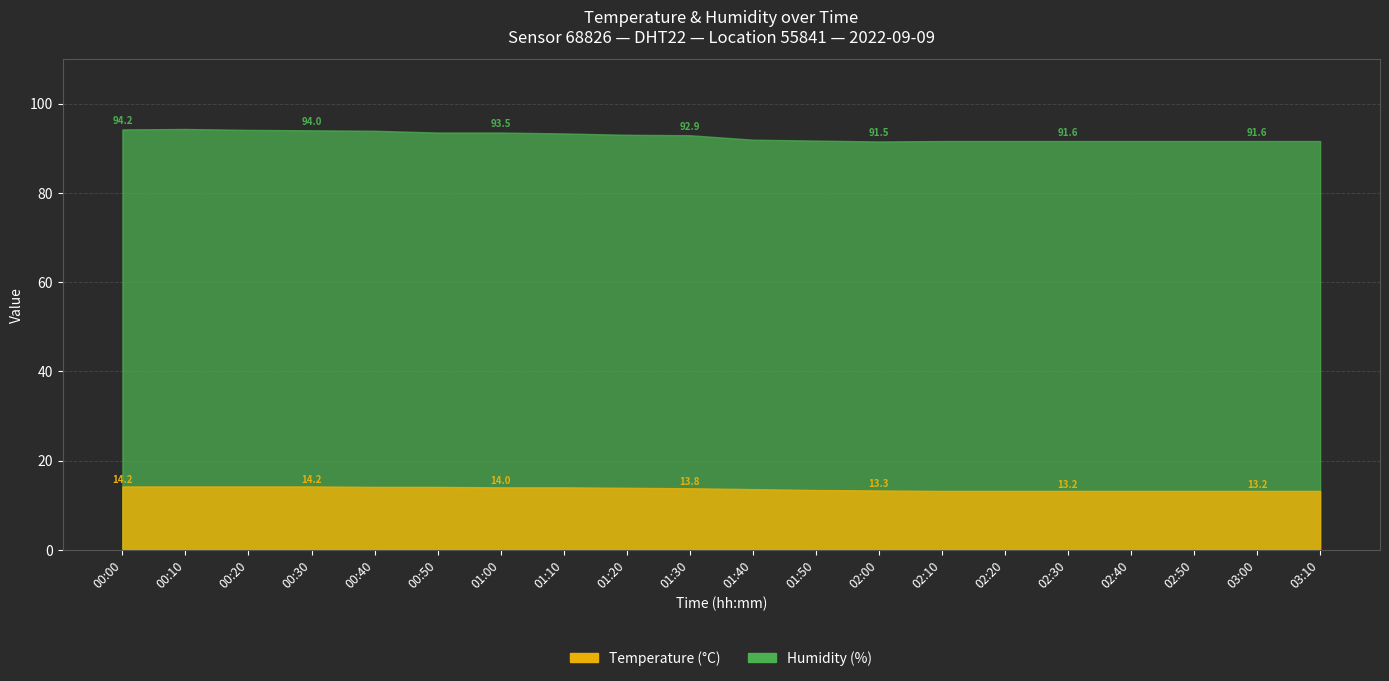

What is the maximum value for Temperature?

14.2